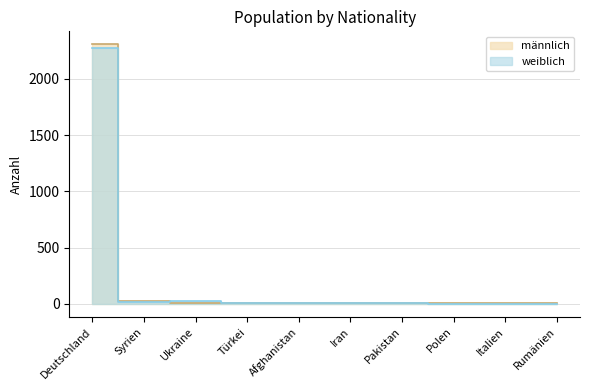

Reading left to right, what are all the values shown in this chart?

männlich: 2308	25	10	8	7	8	4	5	7	9
weiblich: 2275	20	24	10	5	5	10	3	3	0